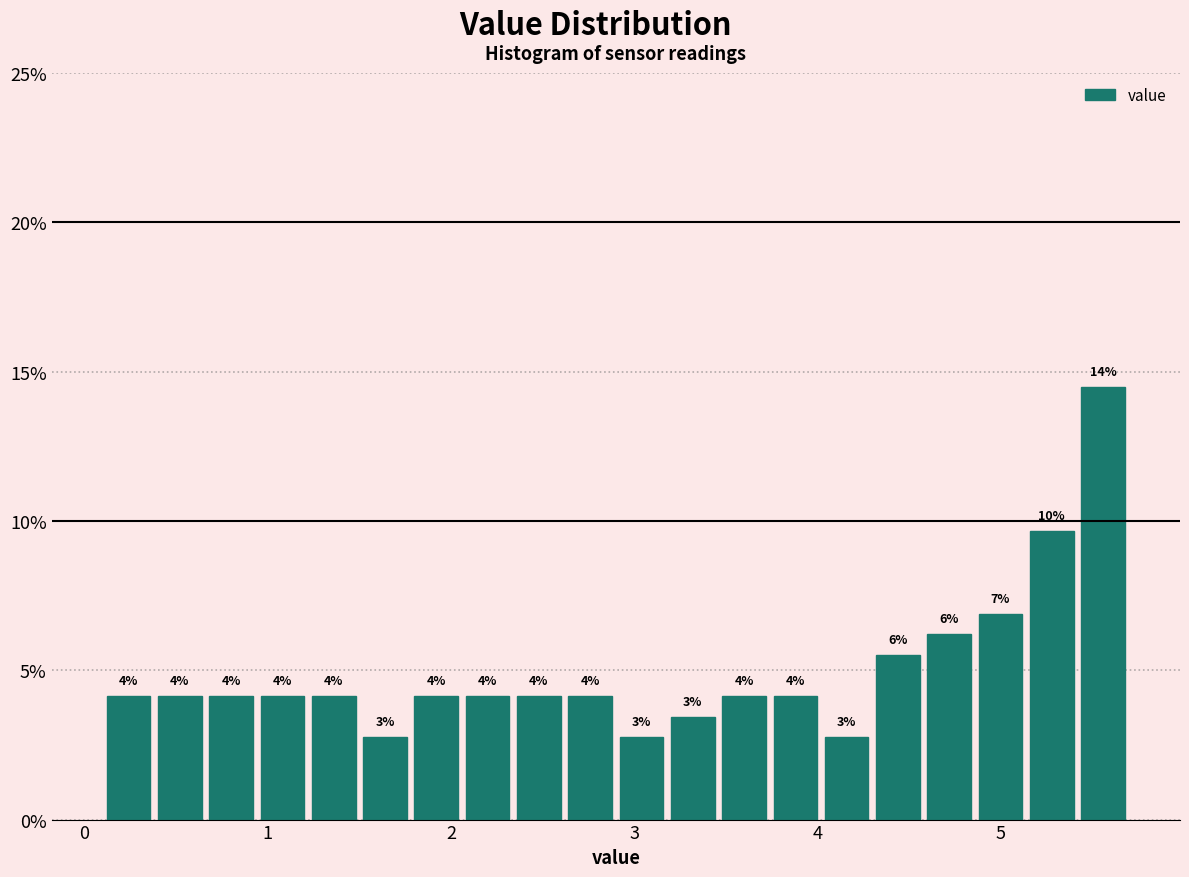

Read against the x-axis, roughly where is the centre of the tallest bar?

5.6